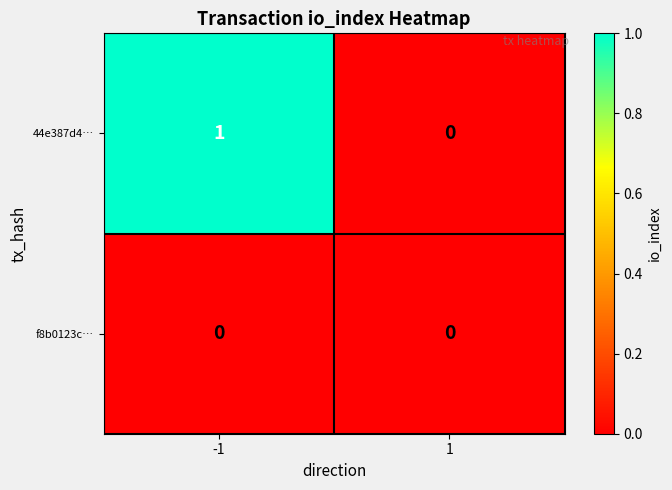

Which series changed the most between -1 and 1?

44e387d4…